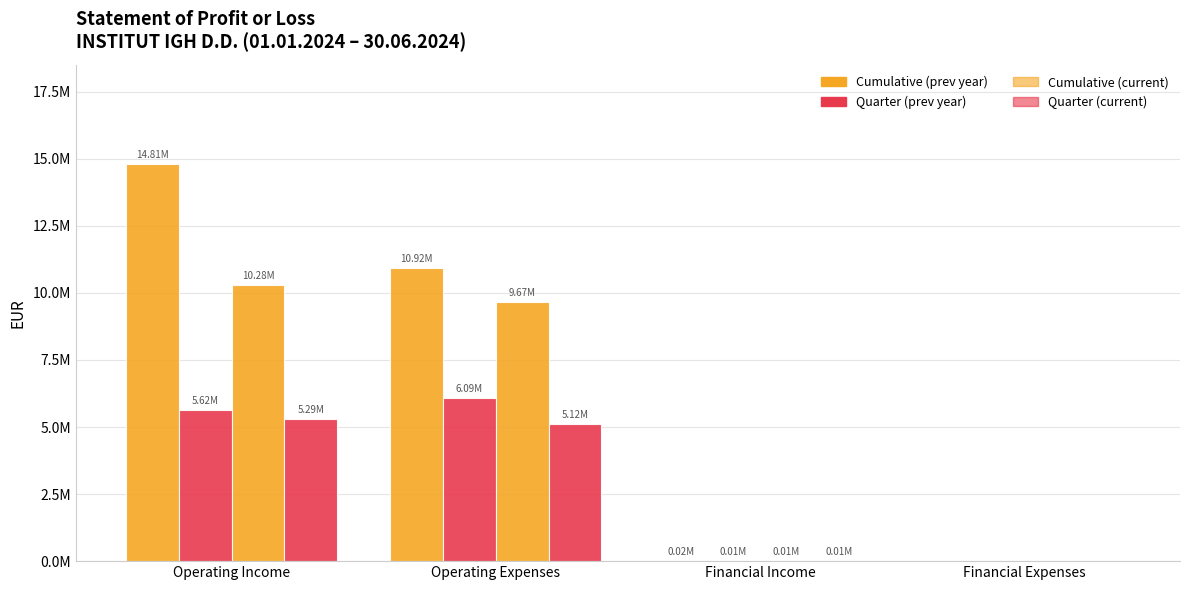

Are the bars grouped side by side (vs. stacked)?

Yes